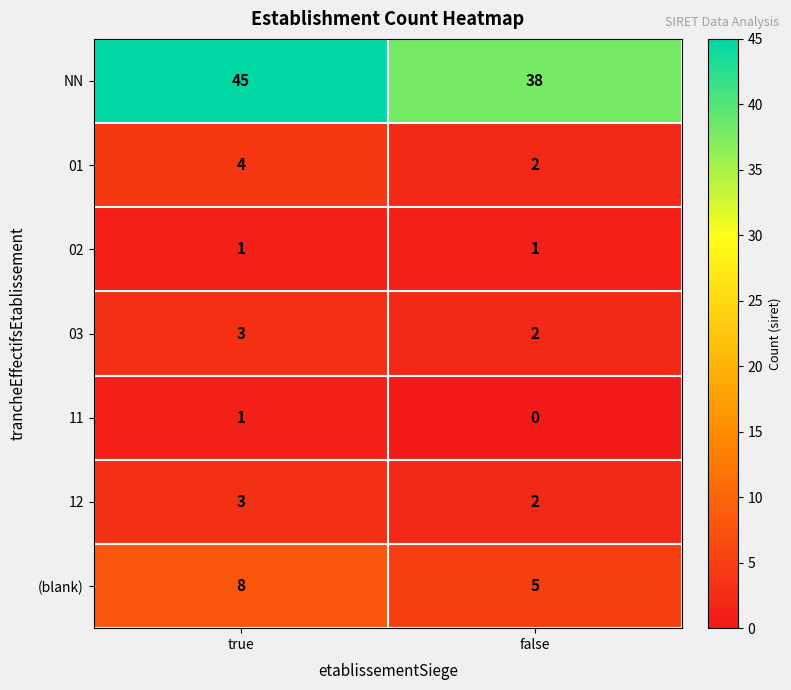

How many values in the 03 series are below 3?

1